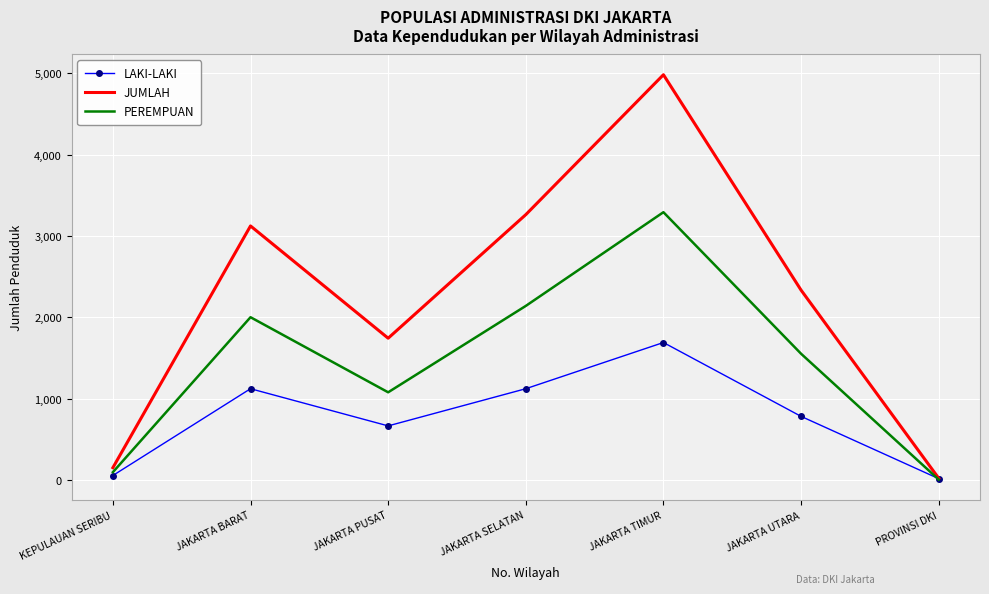

What is the maximum value shown in the chart?

4982